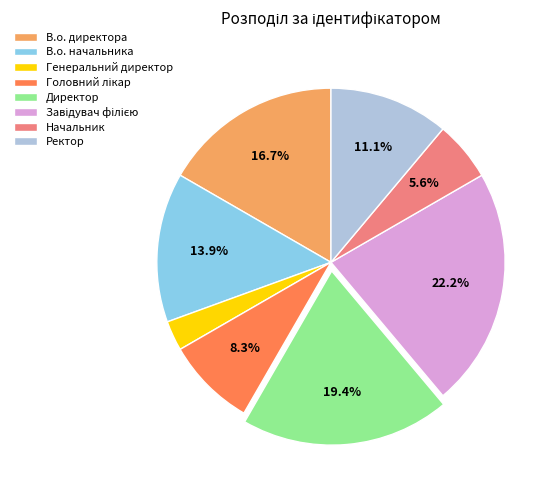

Is there a majority slice in this chart?

No